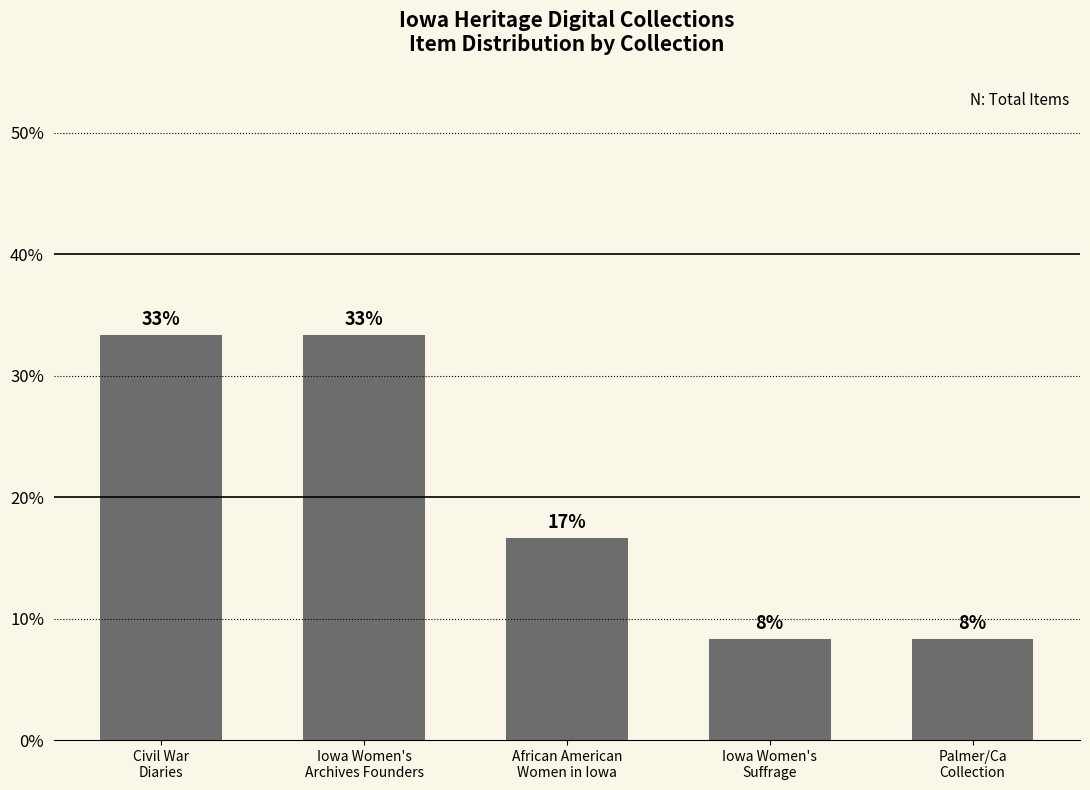

Does the chart contain any negative values?

No